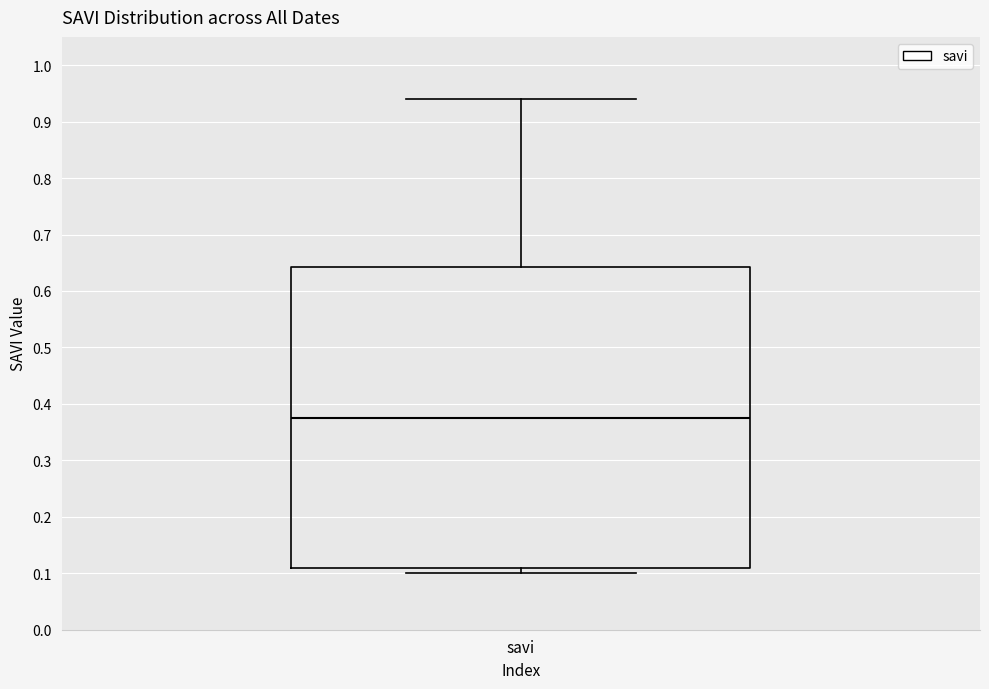

Transcribe this box plot: give where the median line is, the range the box spans, and where the two whiskers end, as read against the y-axis. The values are not printed on the chart, so give them approximately, as read against the axis.

median 0.38, box 0.11 to 0.64, whiskers 0.10 to 0.94